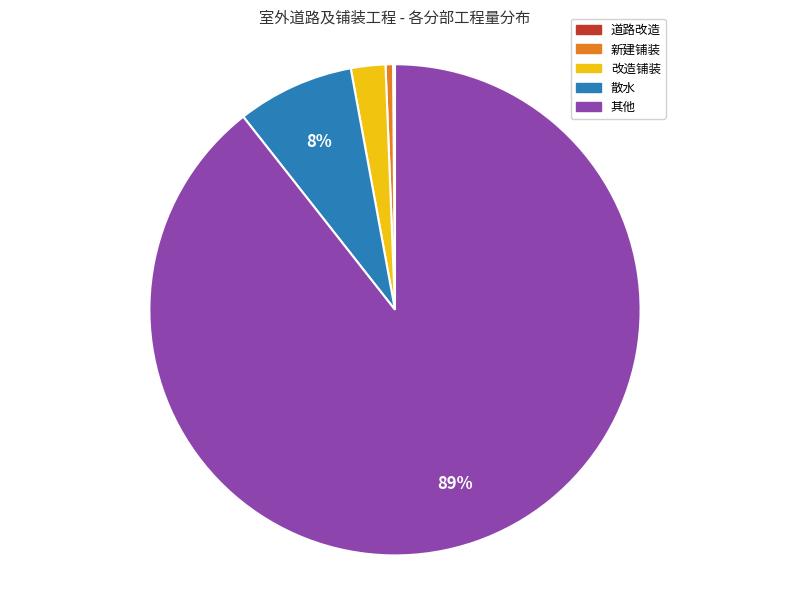

Is there any slice that represents more than half of the pie?

Yes